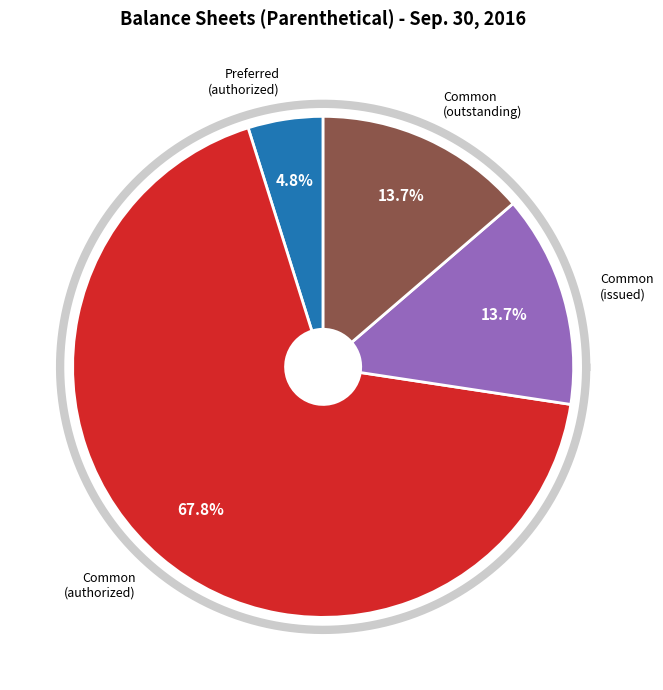

Is it true that Preferred stock, outstanding shares is 11% of the pie?

False